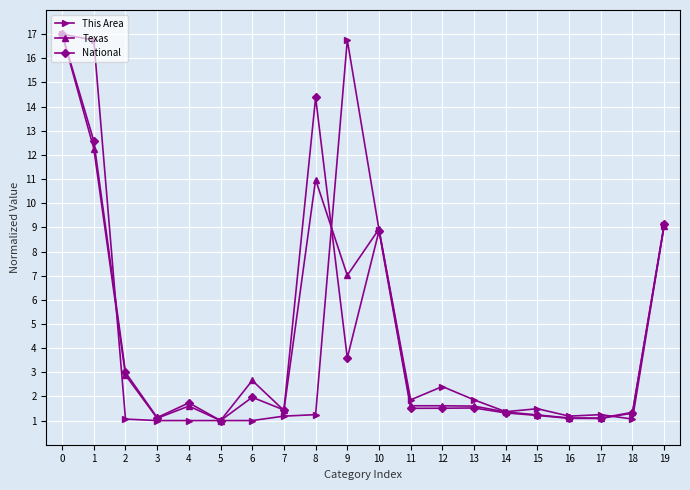

What is the lowest value of the Texas series?

1.0